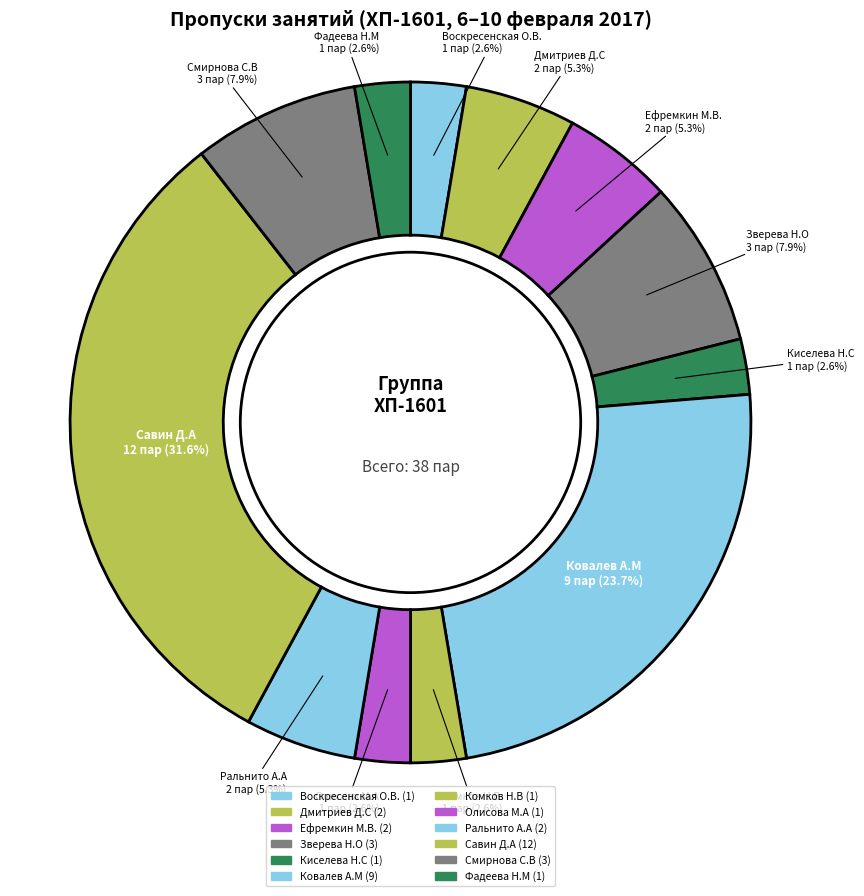

How many slices are in this pie chart?

12